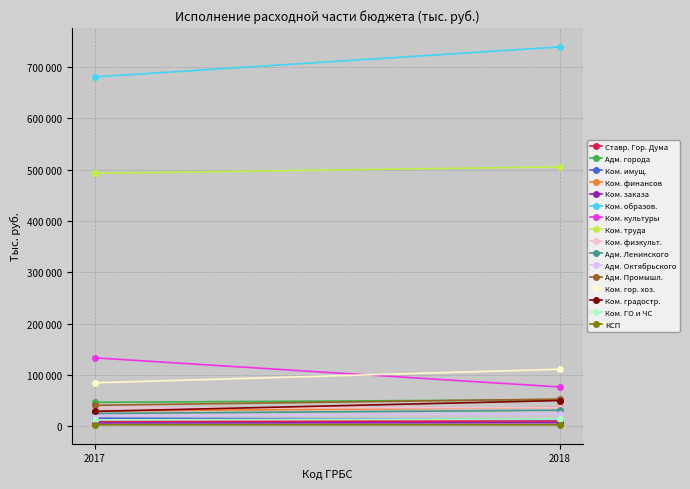

Reading left to right, what are all the values shown in this chart?

Кассовое исполнение за 2017 год: 9643	46681	15637	29658	6468	681081	133374	493124	35841	24897	20331	40865	84717	28968	12453	2982
Кассовое исполнение за 2018 год: 10107	51591	13324	36607	6975	739539	76589	505748	36083	31267	24221	52986	111179	50105	14325	2877